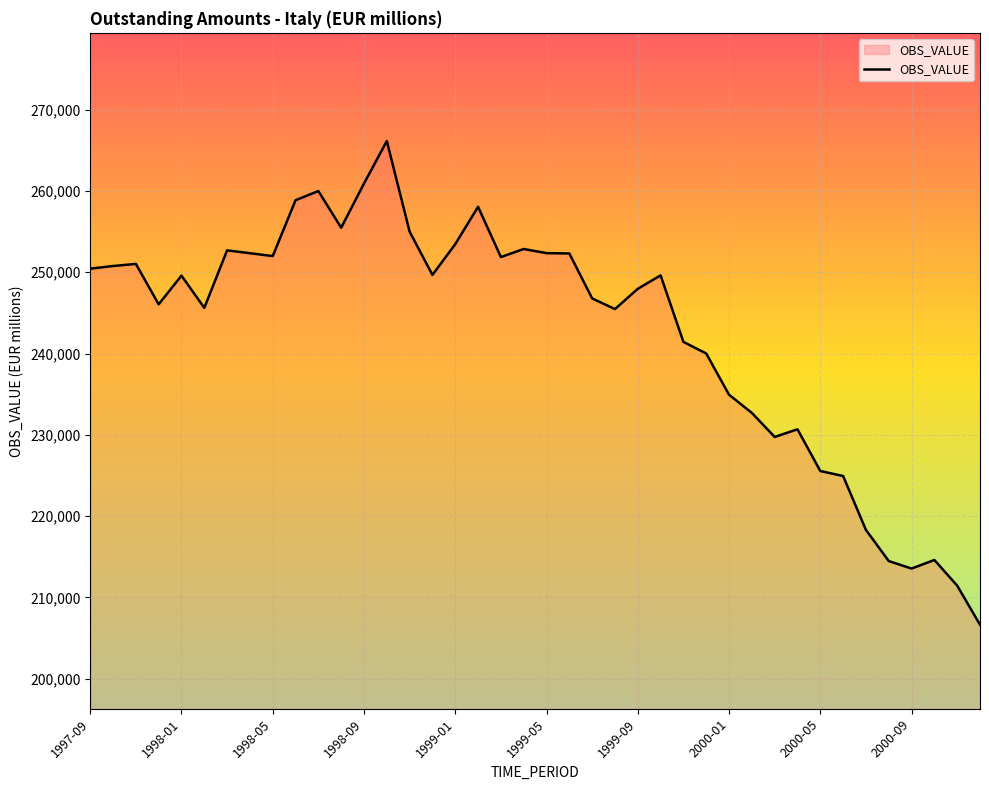

What is the maximum value shown in the chart?

266134